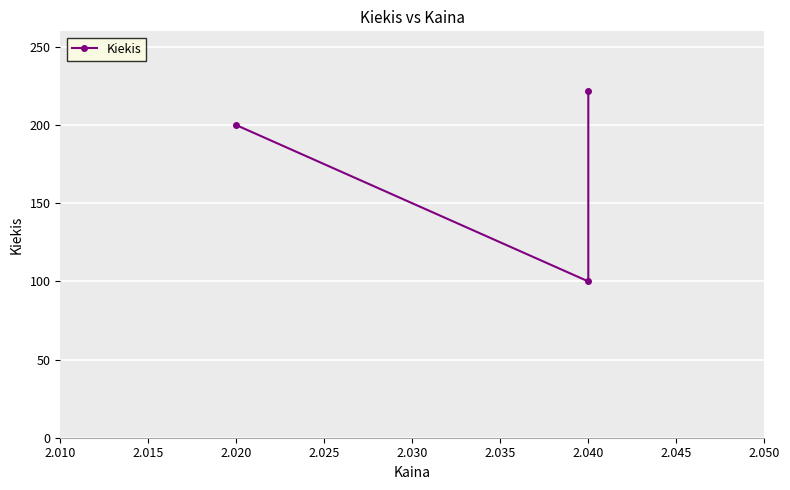

What is the sum of all values?

522